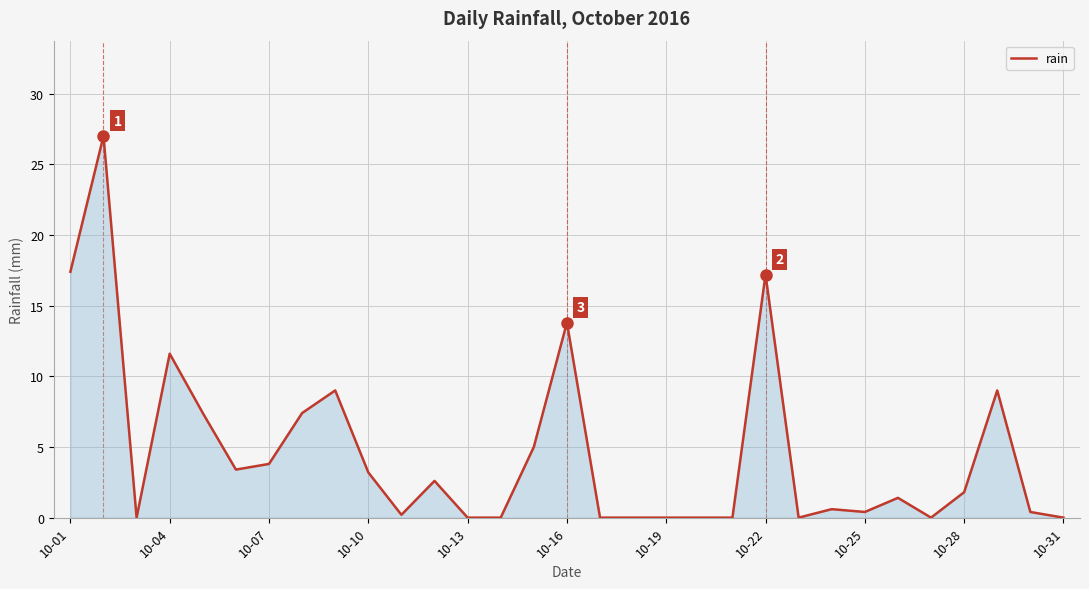

What is the difference between the maximum and minimum values?

27.0